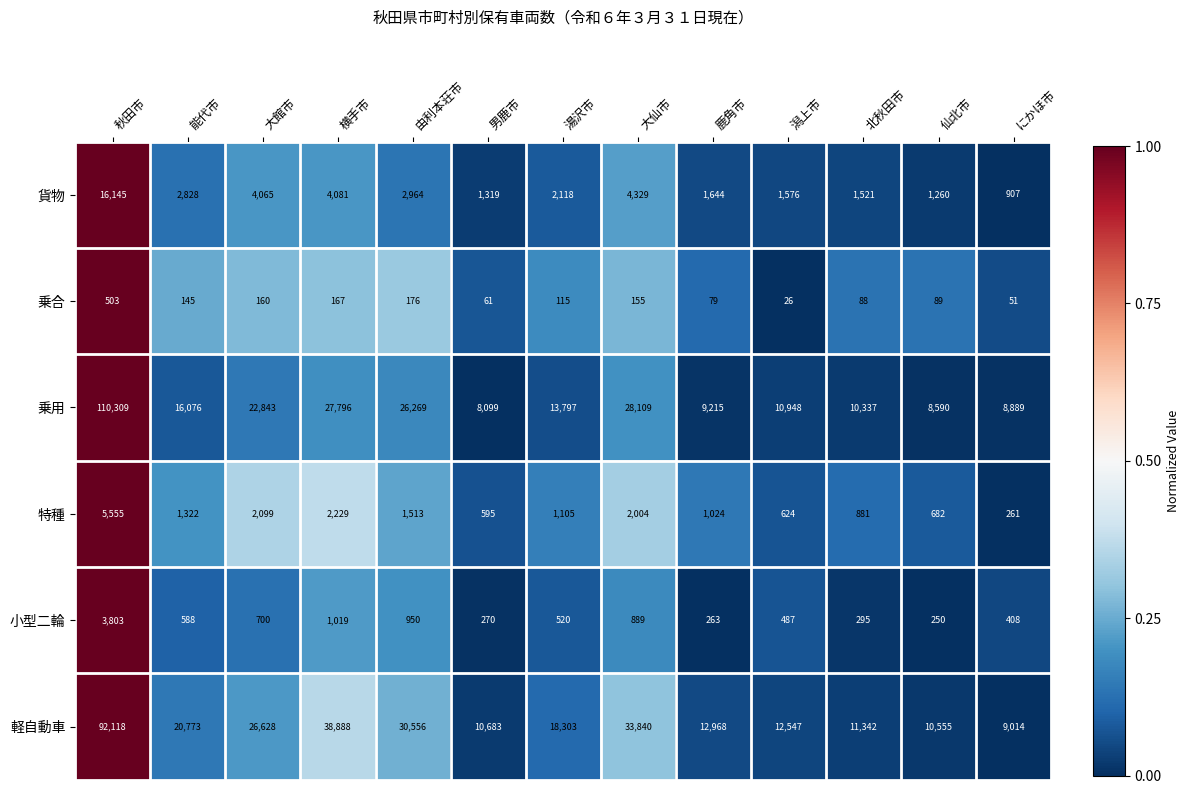

What is the average value of the 特種 series?

1530